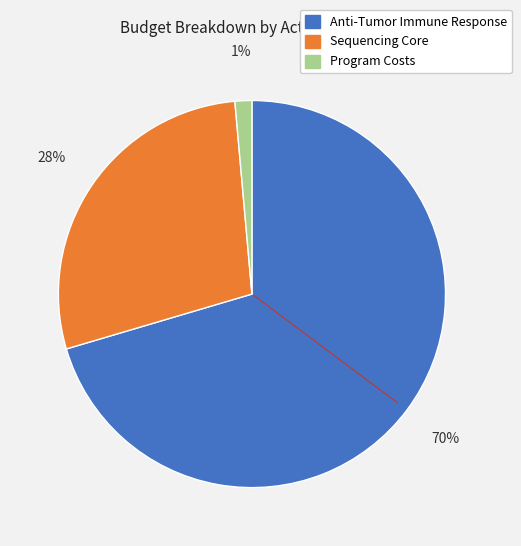

To the nearest percent, what is the average slice percentage?

33%